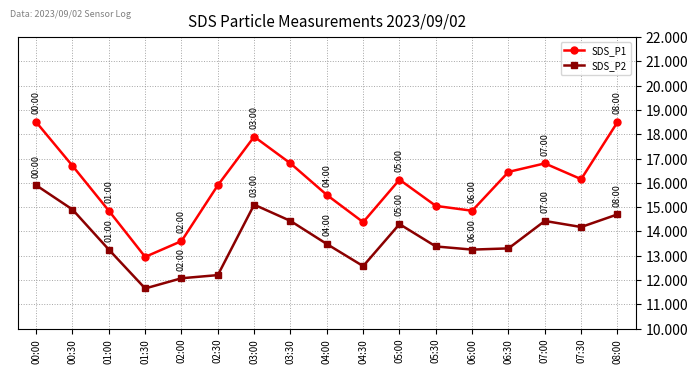

Is it true that SDS_P1 equals 13.6 at 02:00?

True